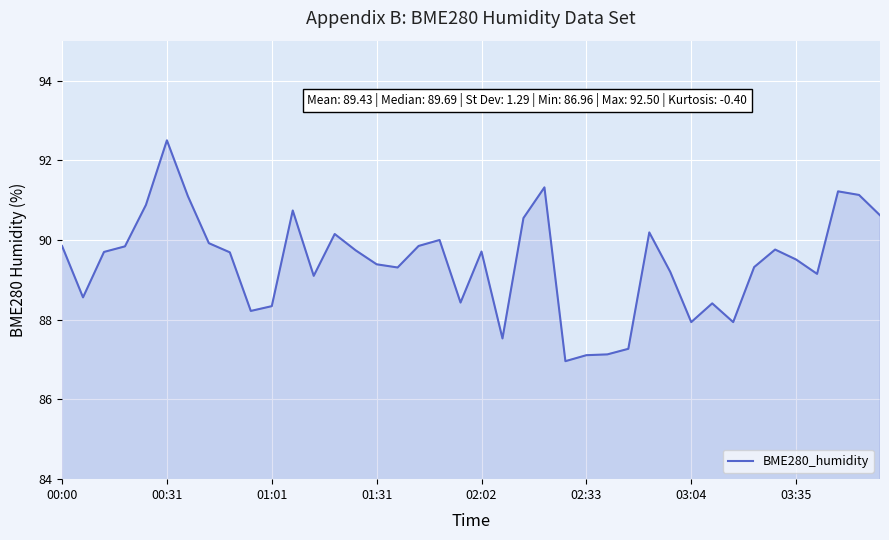

What is the sum of all values?

3577.3